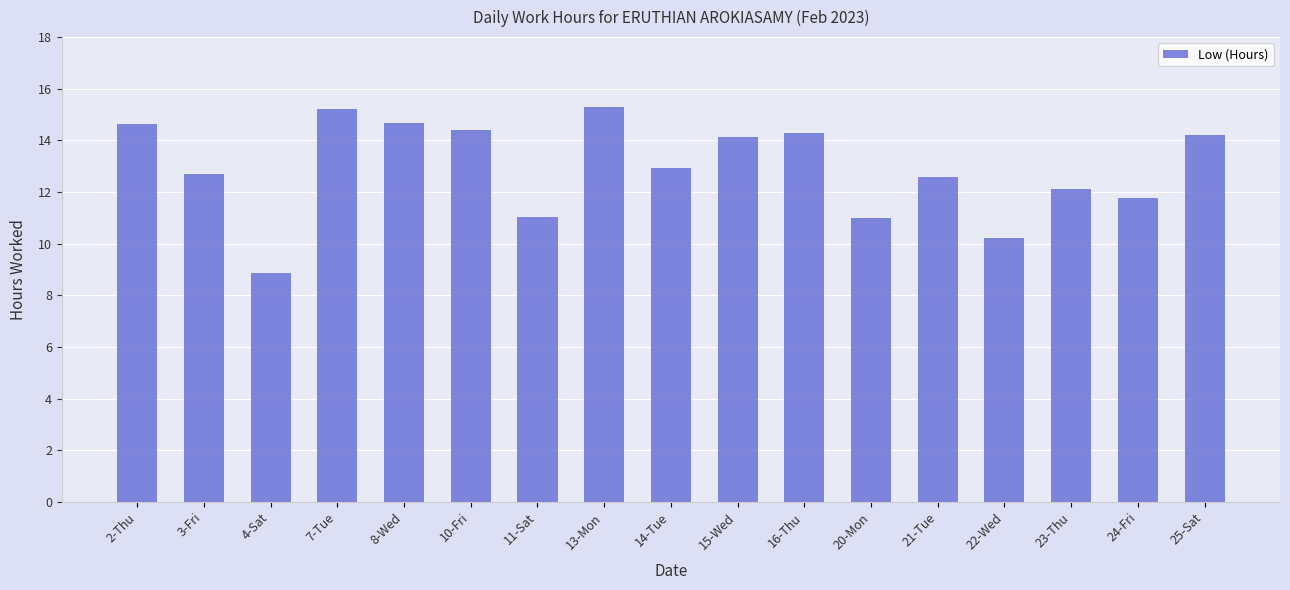

Does the chart contain stacked bars?

No